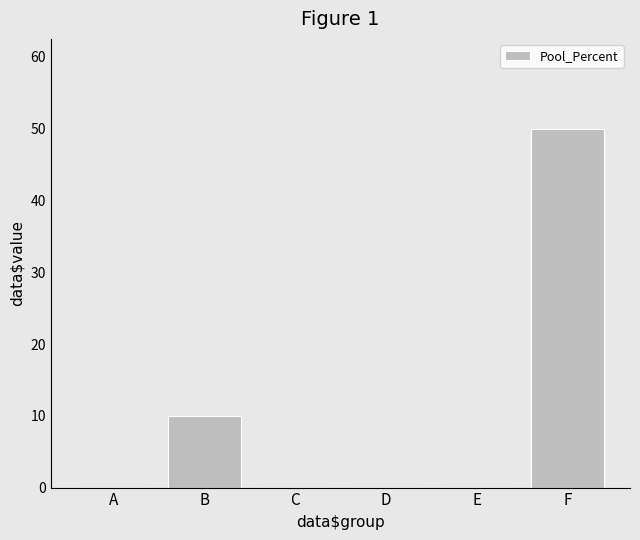

What is the sum of the values at F and A?

50